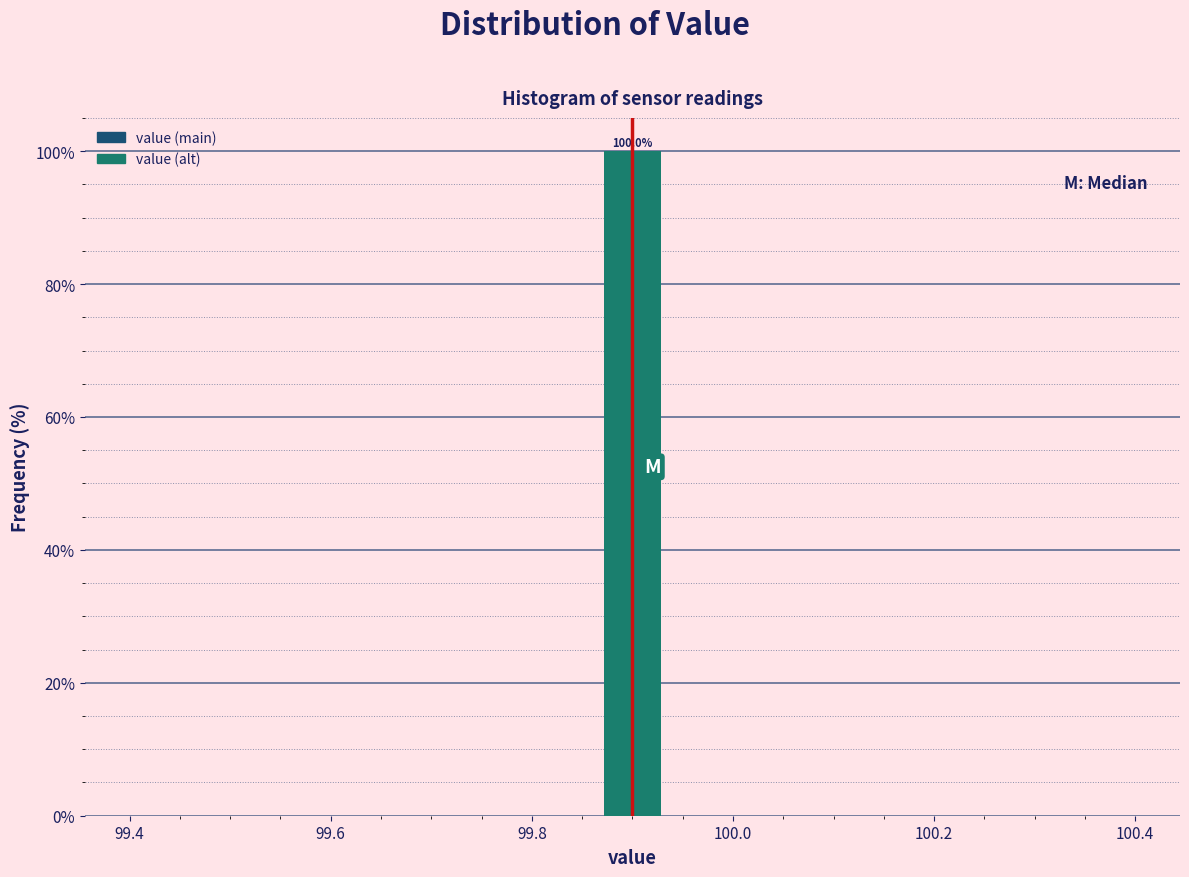

Read against the x-axis, roughly where is the centre of the tallest bar?

99.90